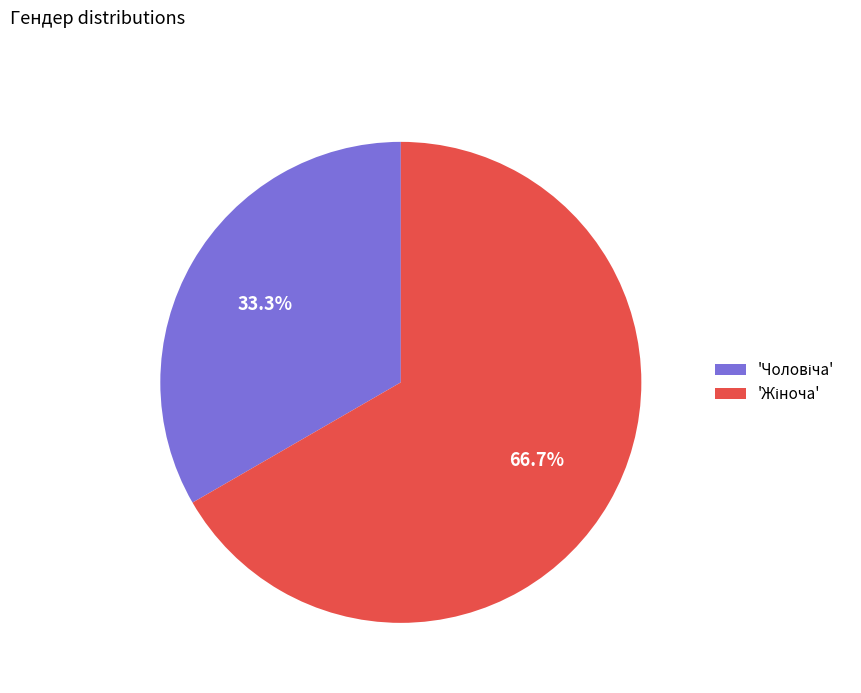

To the nearest percent, what is the difference between the largest and smallest slice percentages?

33%